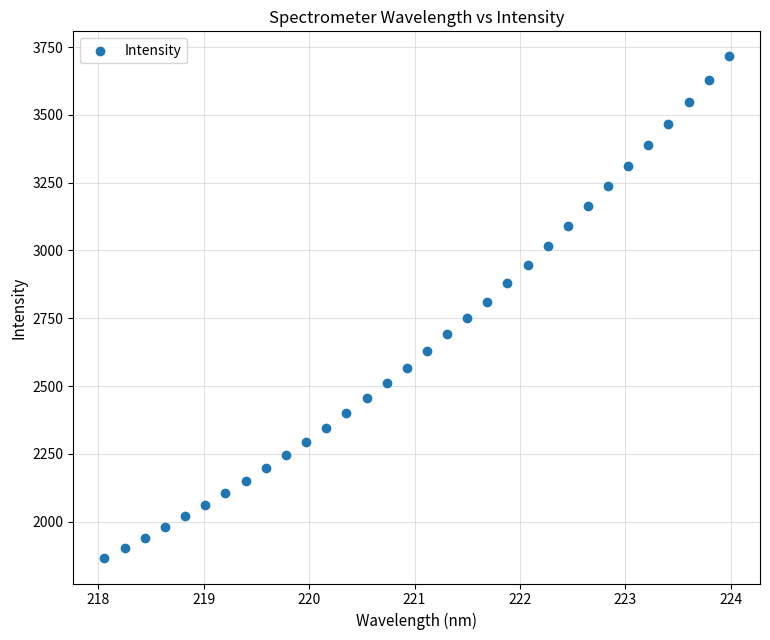

What is the range of X values (max minus min)?

5.9